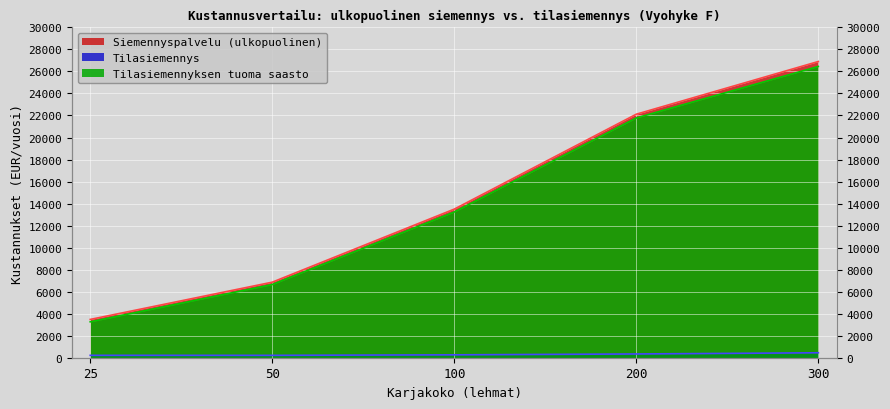

Where does the Siemennyspalvelu (ulkopuolinen) series first go above 13498?

200